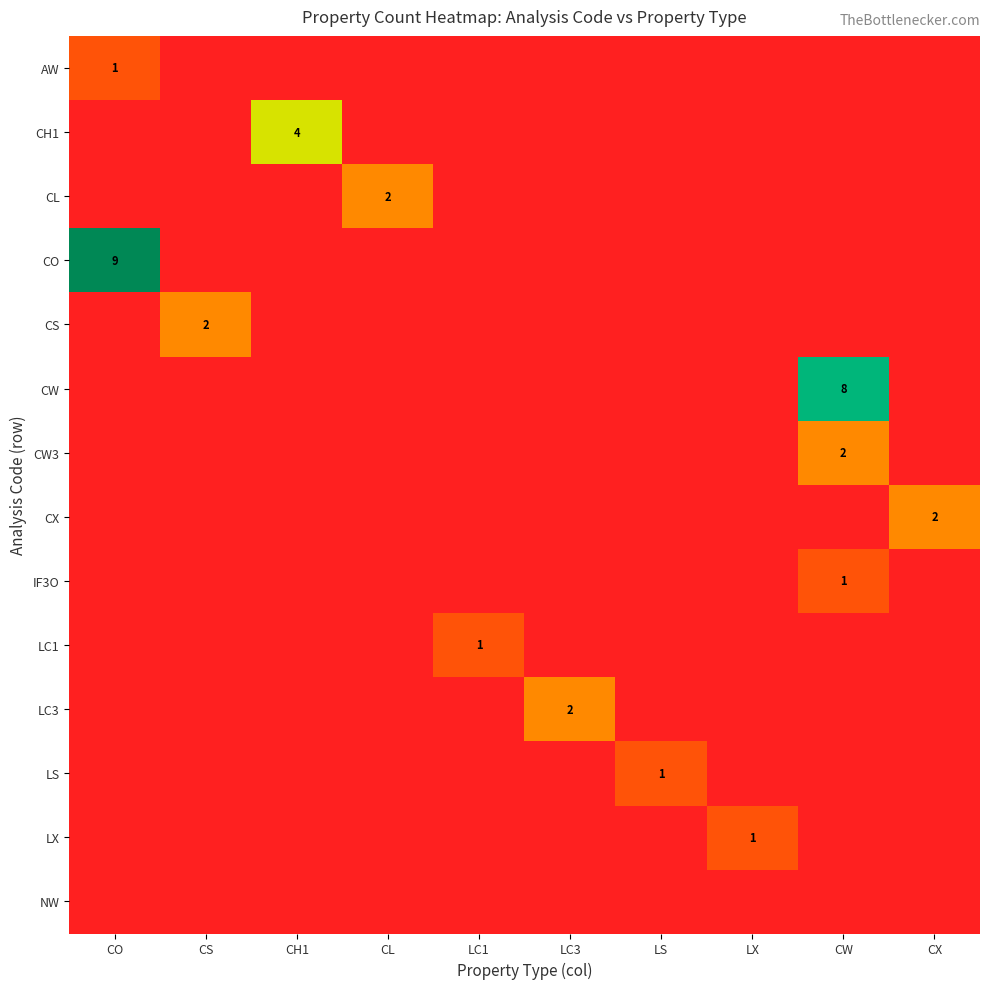

What is the maximum value shown in the chart?

9